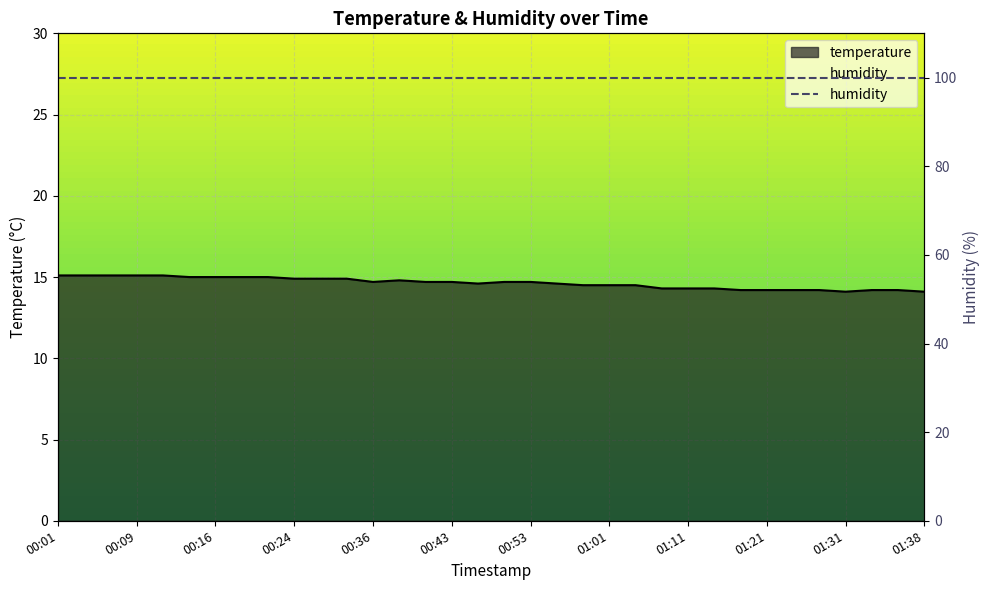

The value at 01:01 is 14.5. True or false?

True